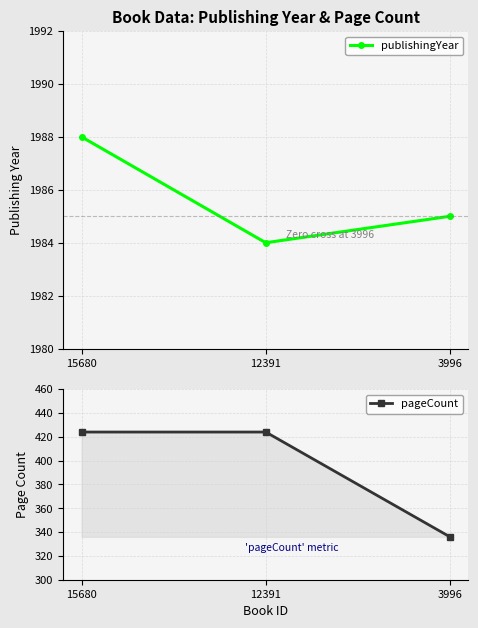

Reading right to left, list all the values displayed in this chart.

publishingYear: 1985	1984	1988
pageCount: 336	424	424